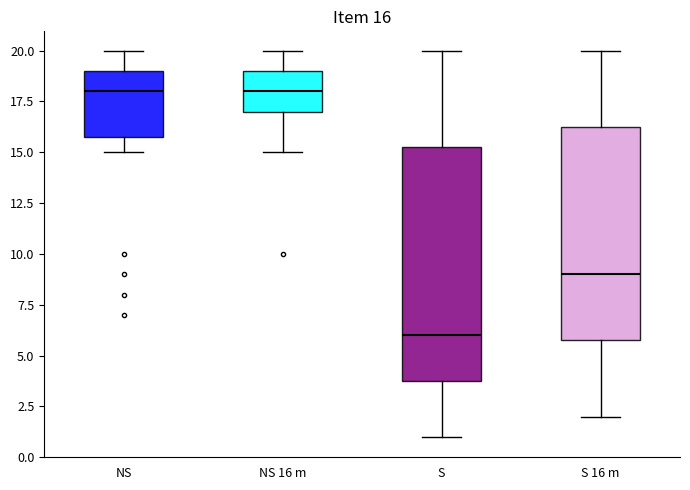

Which box is the tallest, from its lower edge to its upper edge?

S